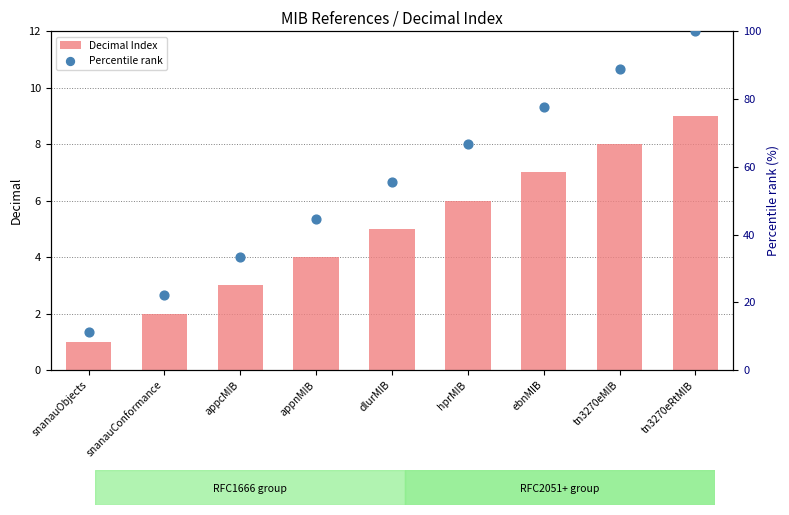

Which series contains the highest Y value?

Percentile rank